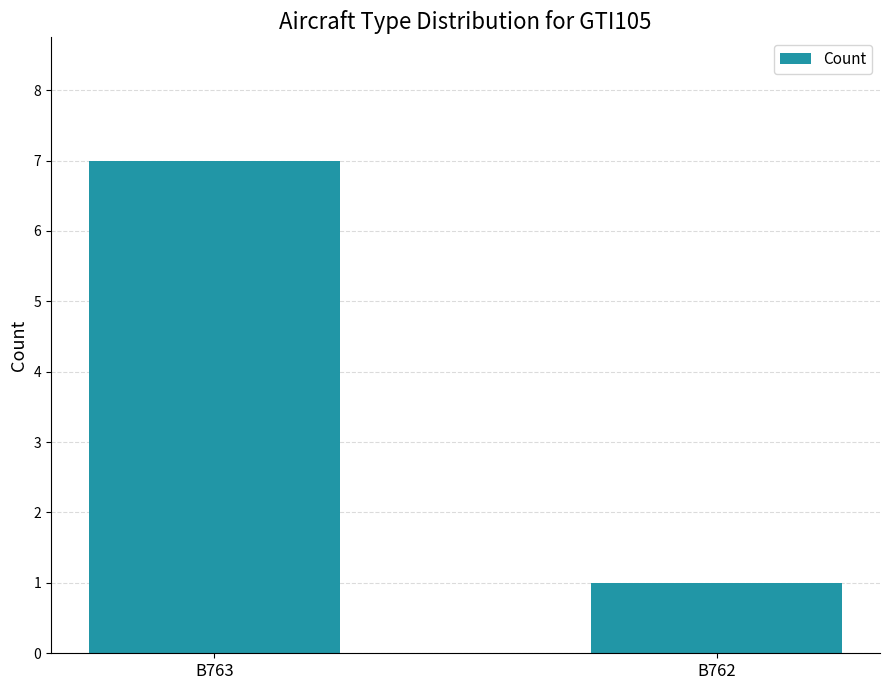

Approximately how many times larger is the value at B762 compared to B763?

0.1